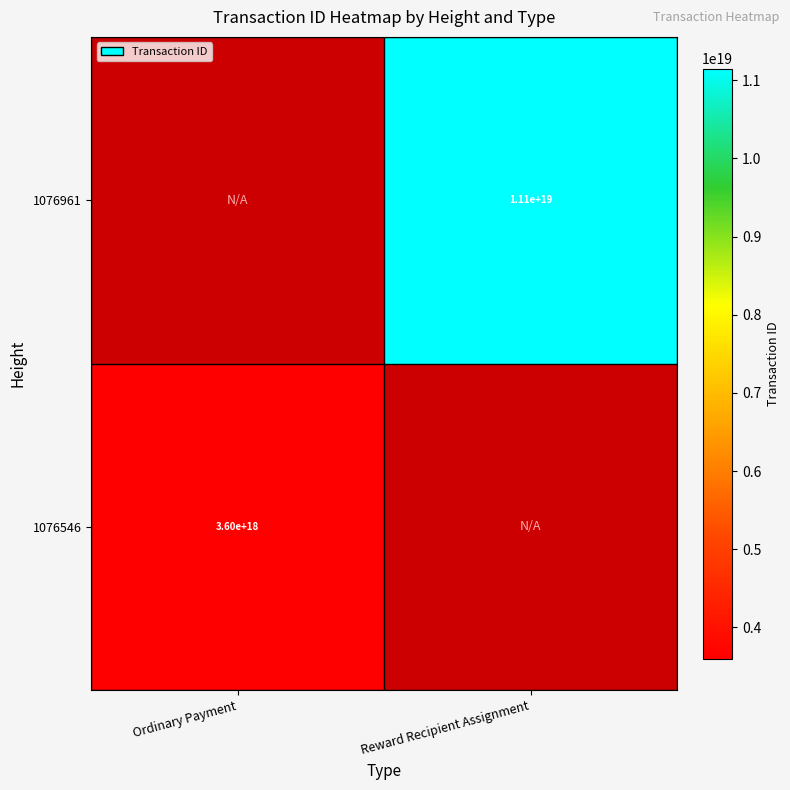

At how many categories does at least one series exceed 7684470596622245888?

1